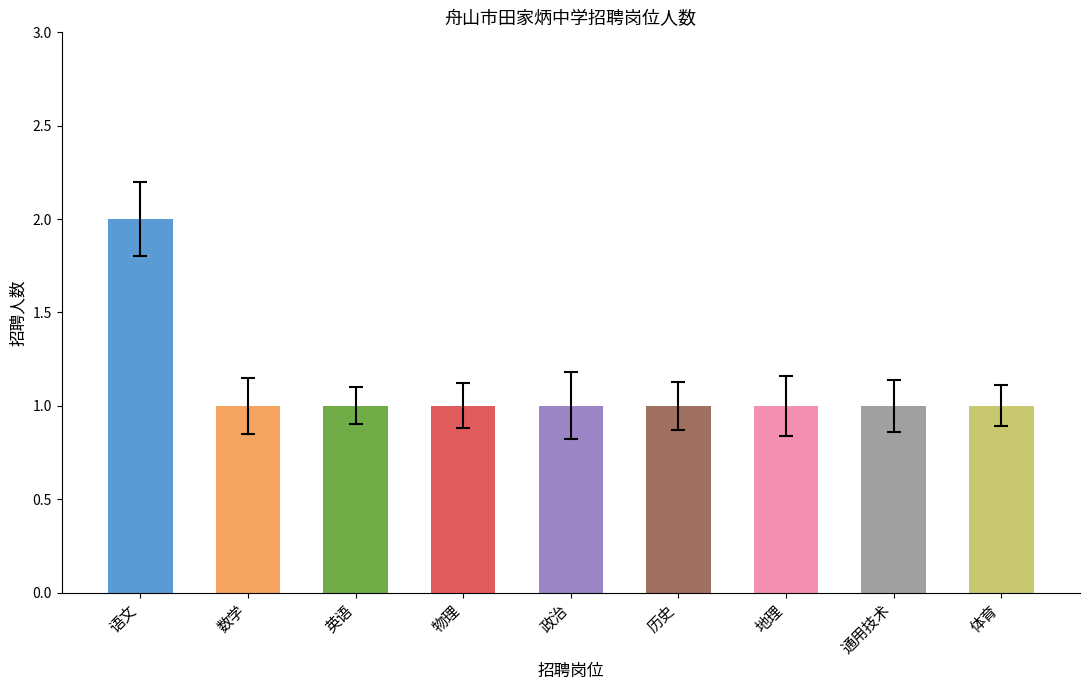

The value at 英语 is 2. True or false?

False